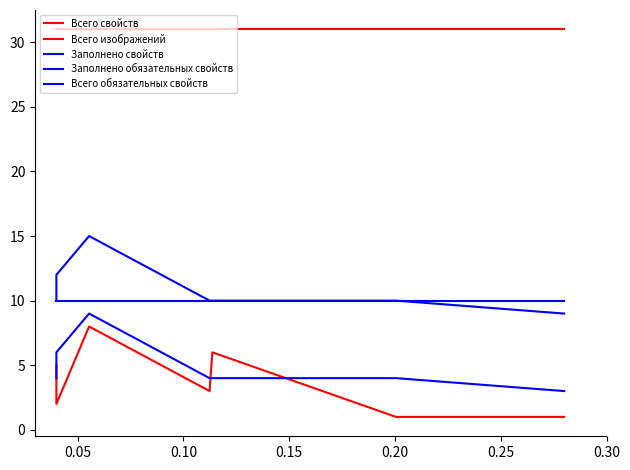

At which category does Заполнено обязательных свойств reach its first local peak?

0.10